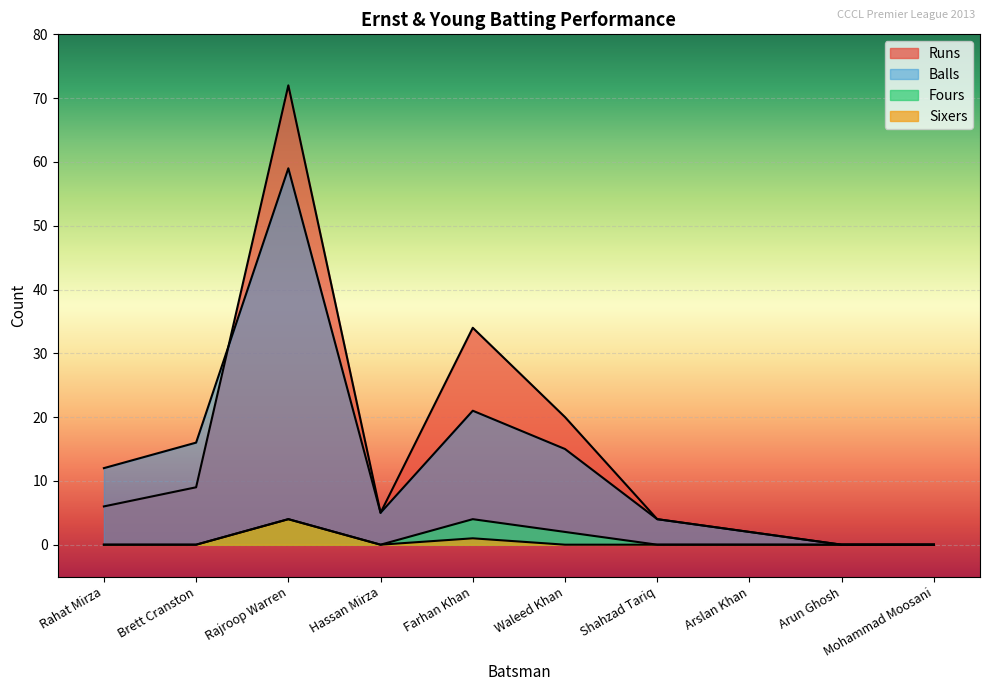

Between Mohammad Moosani and Rahat Mirza, which is larger?

Rahat Mirza